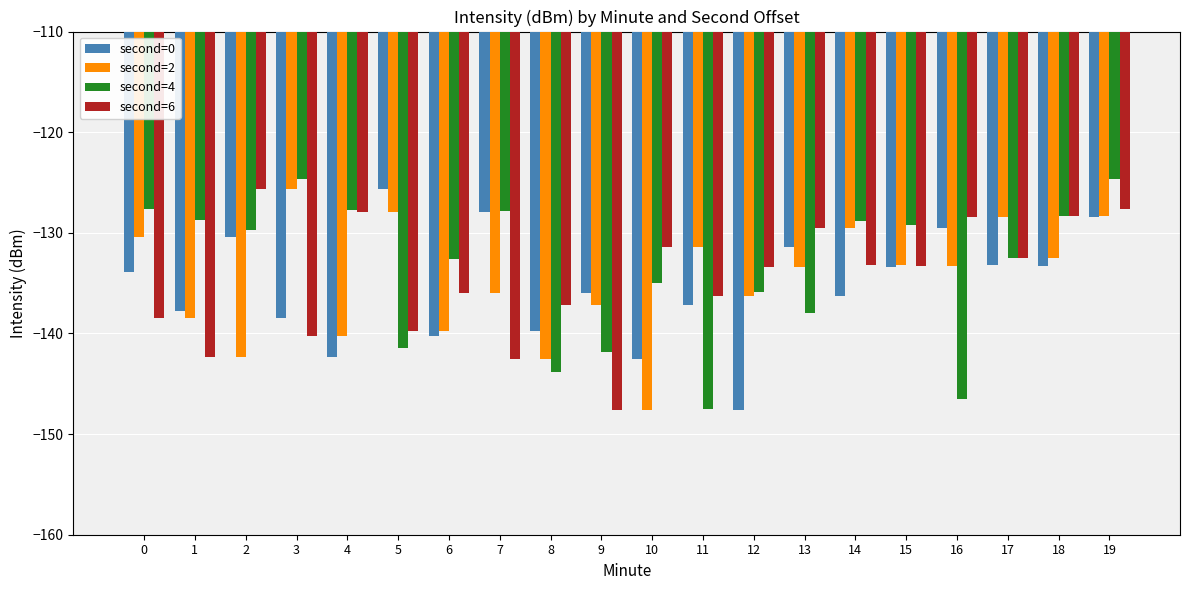

What is the average value of the second=0 series?

-135.3